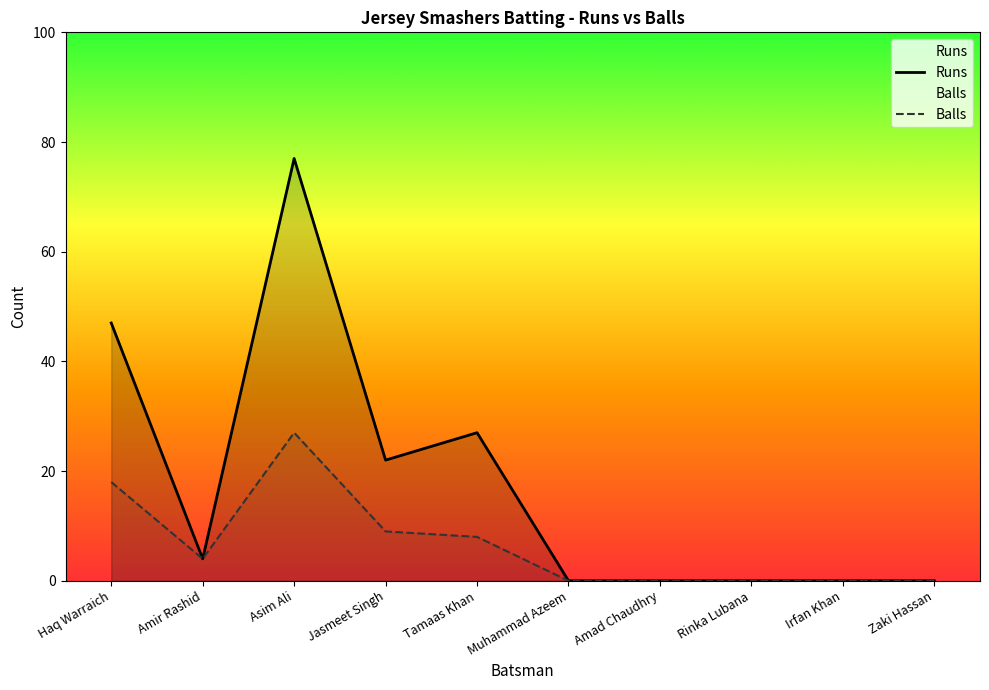

What is the difference between the second highest and second lowest values in the Balls series?

18